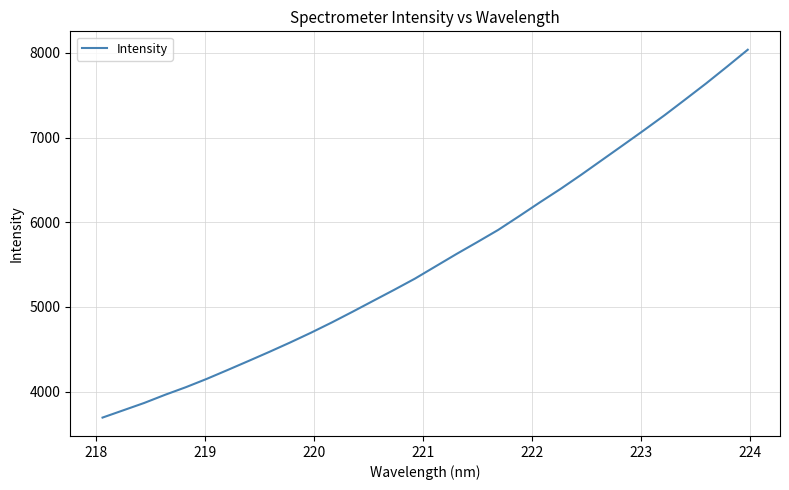

Does the chart display data point markers on the line(s)?

No